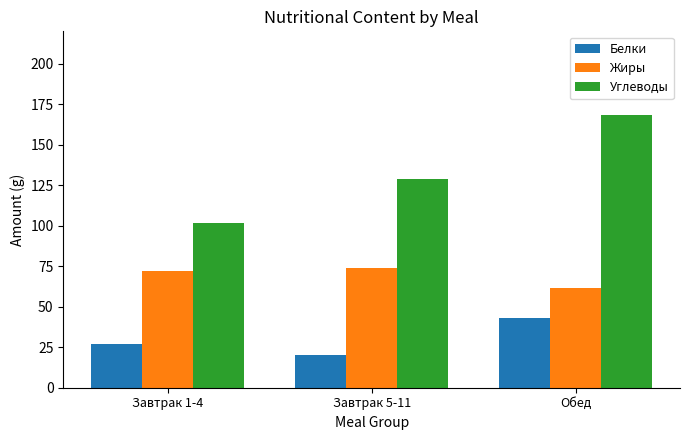

The Белки series shows 42.7 at Завтрак 1-4. True or false?

False